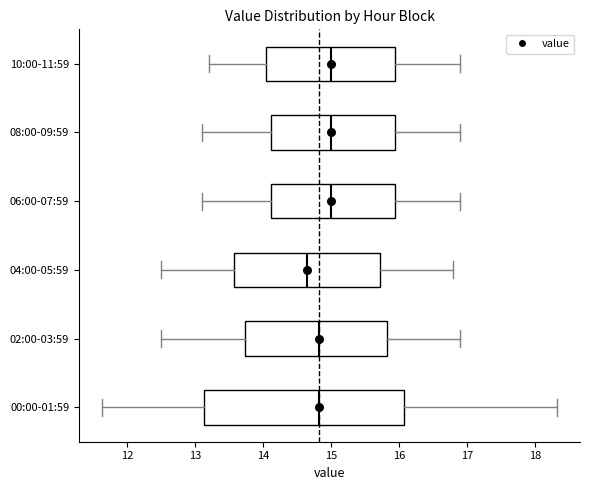

Which box has the furthest to the left median line?

04:00-05:59